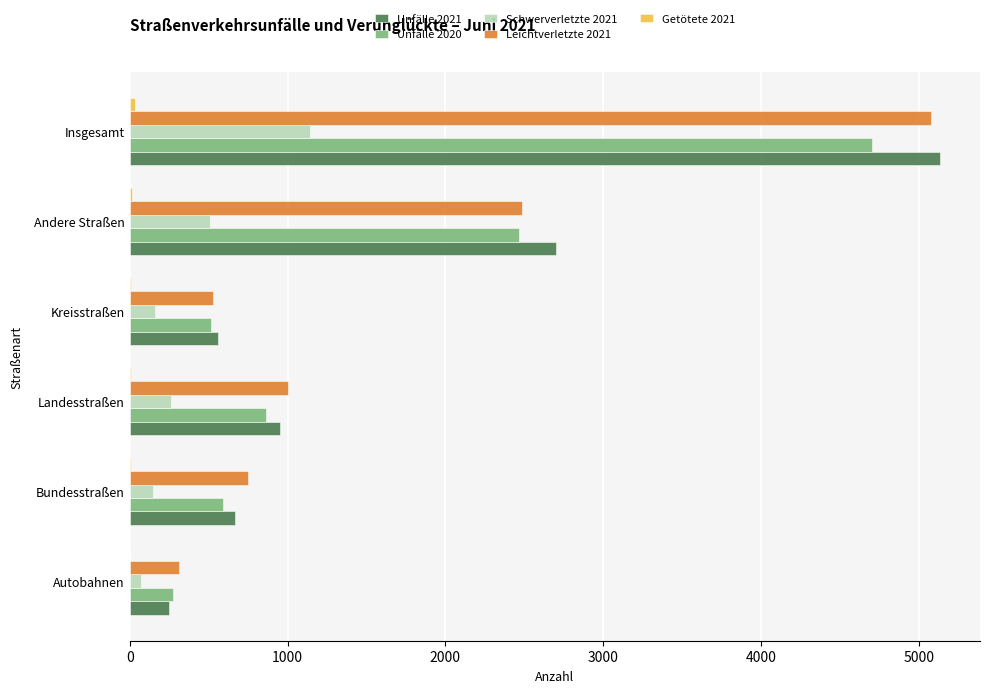

What is the maximum value for Schwerverletzte 2021?

1145